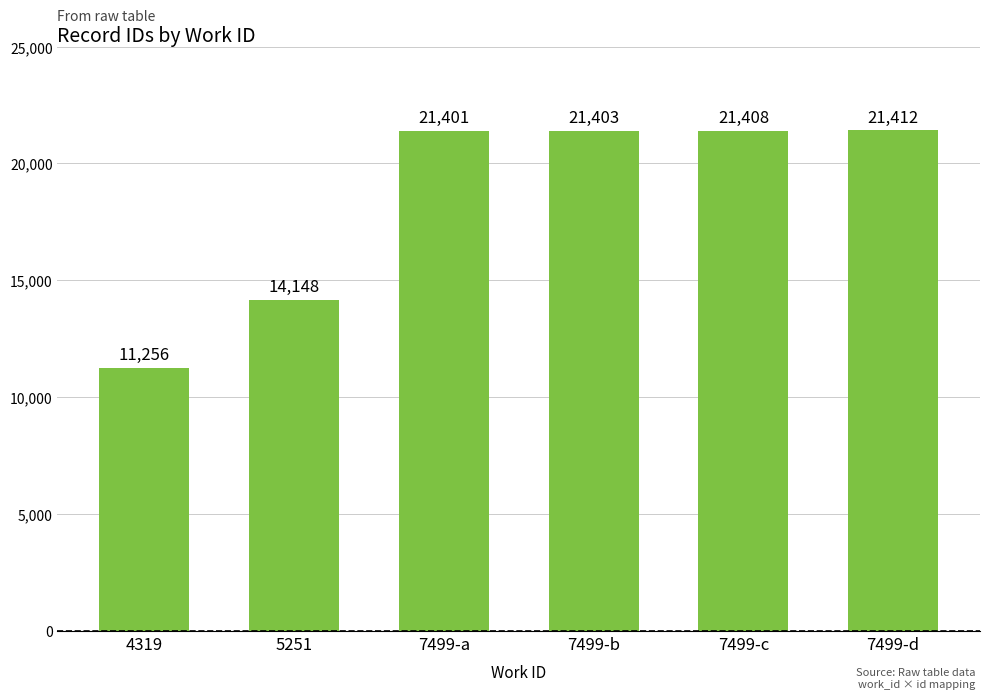

Does the chart contain any negative values?

No